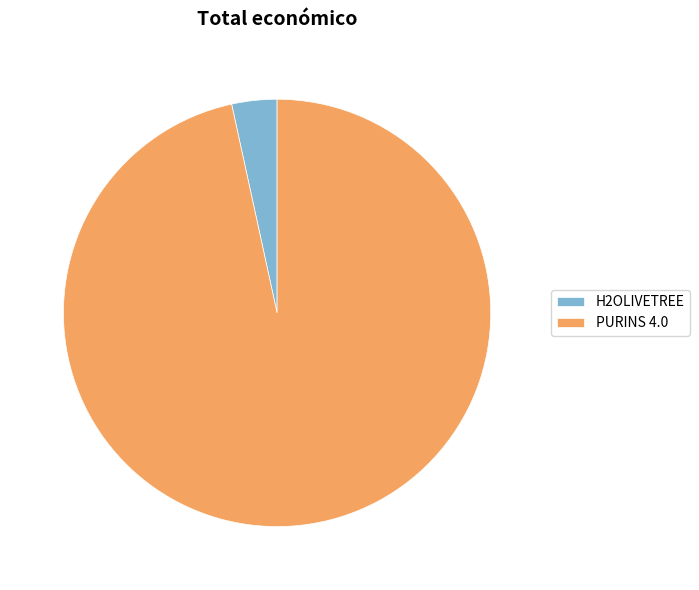

Which category accounts for the majority?

PURINS 4.0